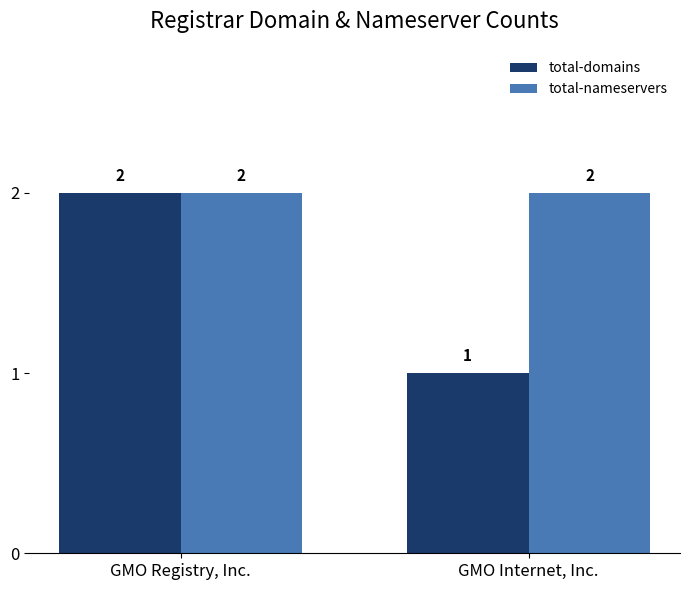

The value of total-domains at GMO Internet, Inc. is 2. True or false?

False